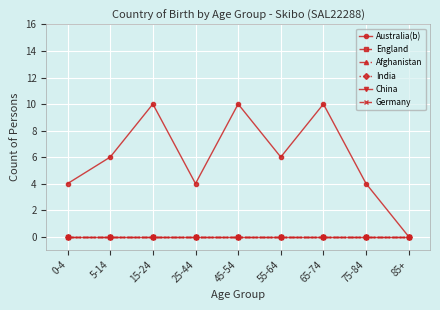

Which series changed the most between 45-54 and 55-64?

Australia(b)